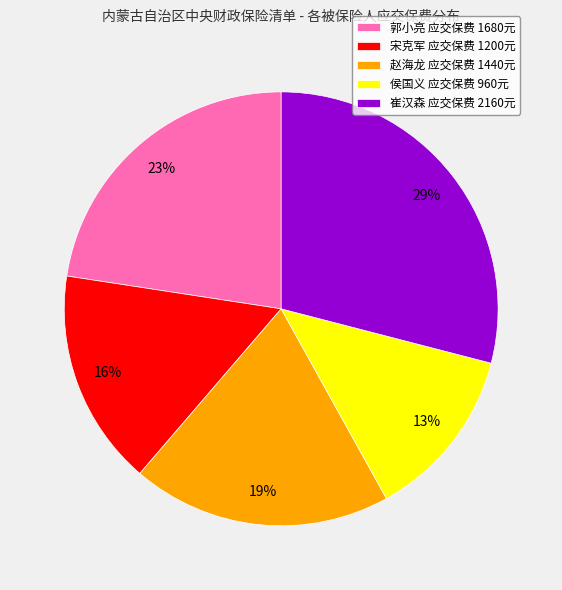

What is the smallest slice in the pie chart?

侯国义 应交保费 960元